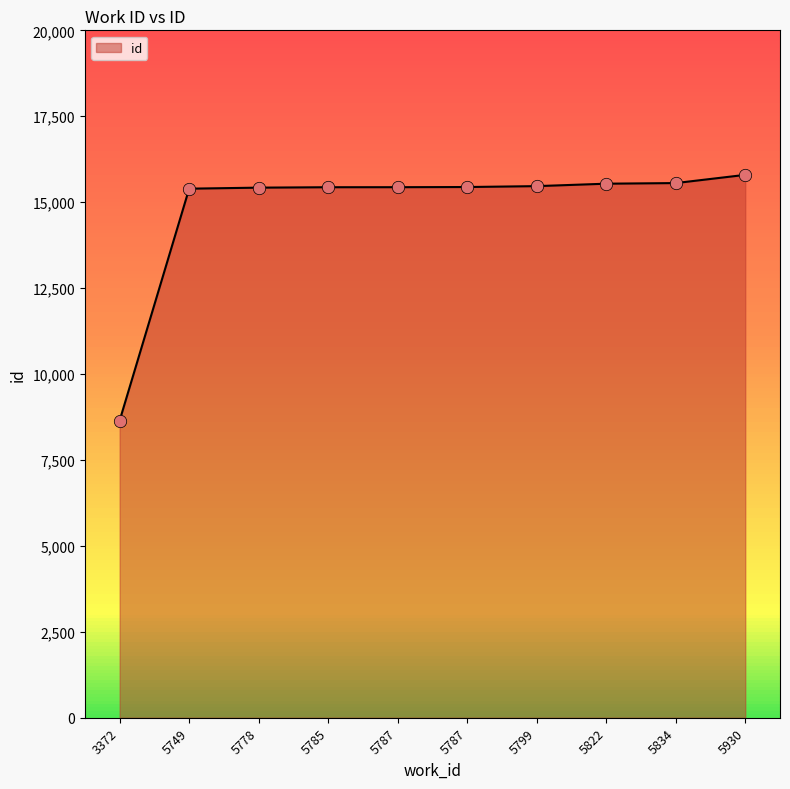

Does the chart have visible grid lines?

No